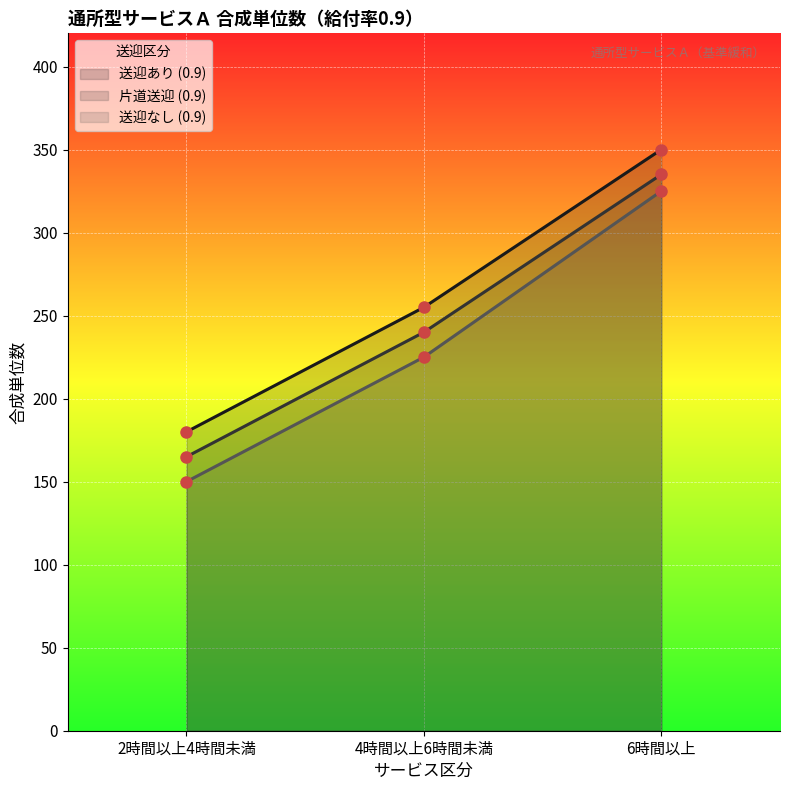

Which series changed the most between 2時間以上4時間未満 and 6時間以上?

送迎なし (0.9)